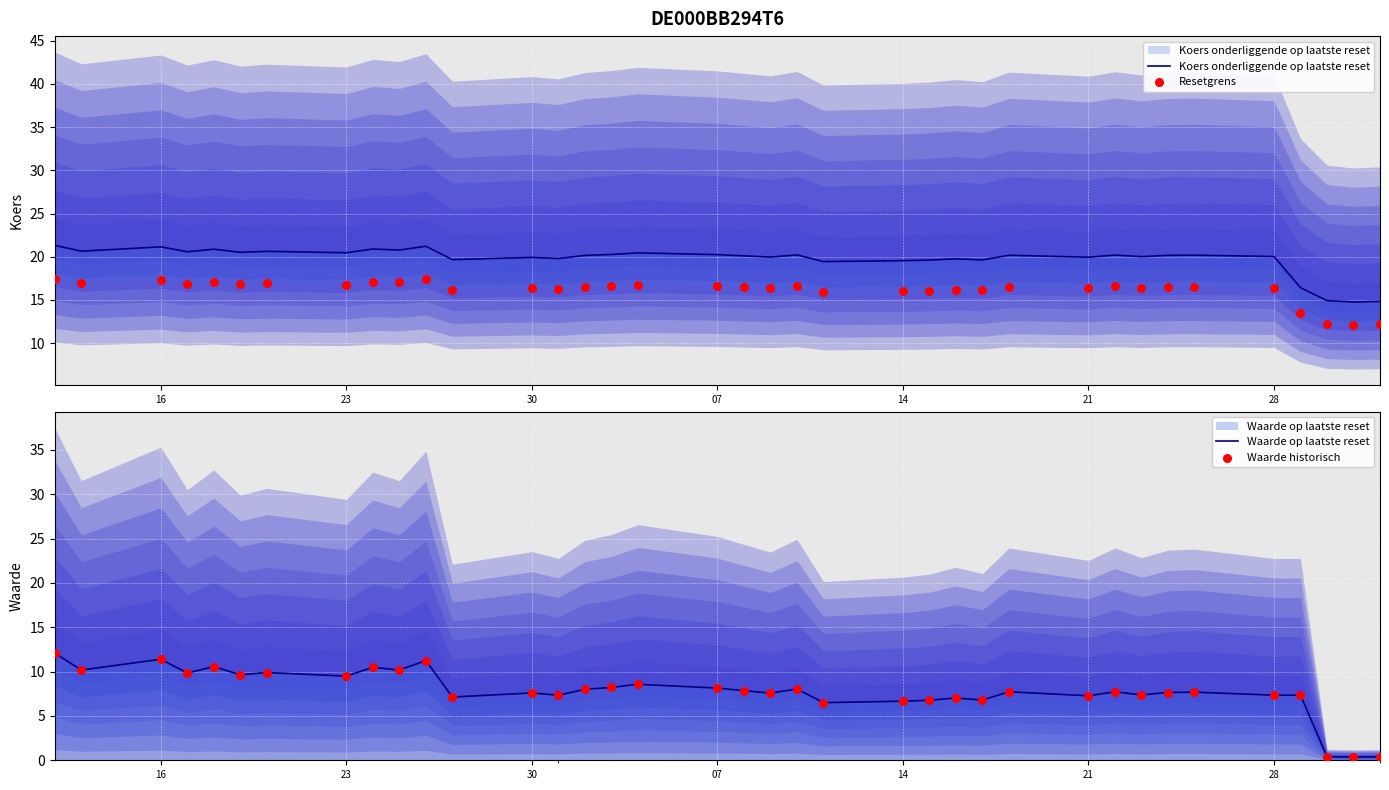

What is the total value across all series at 07?

57.1